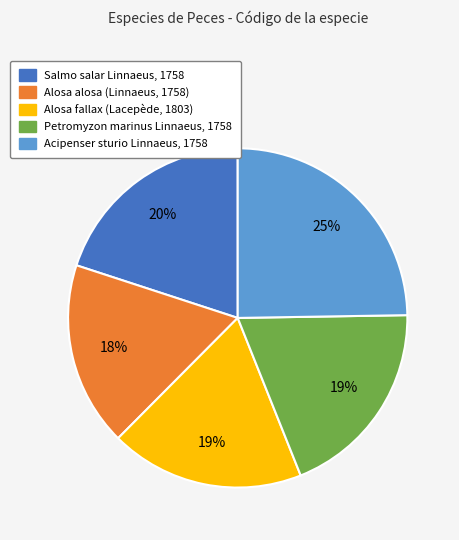

Combined, do Alosa alosa (Linnaeus, 1758) and Acipenser sturio Linnaeus, 1758 account for over 50%?

No